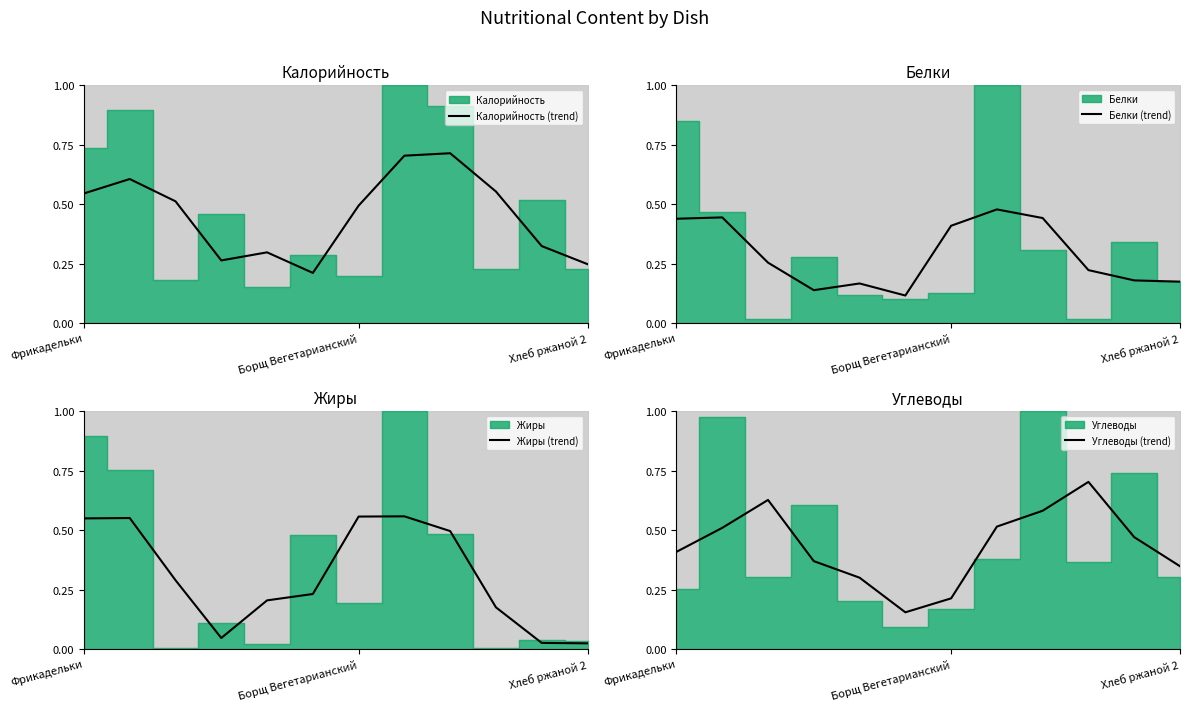

Reading left to right, extract all data points from this chart.

Калорийность (trend): 0.5	0.6	0.5	0.3	0.3	0.2	0.5	0.7	0.7	0.6	0.3	0.2
Белки (trend): 0.4	0.4	0.3	0.1	0.2	0.1	0.4	0.5	0.4	0.2	0.2	0.2
Жиры (trend): 0.5	0.6	0.3	0.0	0.2	0.2	0.6	0.6	0.5	0.2	0.0	0.0
Углеводы (trend): 0.4	0.5	0.6	0.4	0.3	0.2	0.2	0.5	0.6	0.7	0.5	0.3